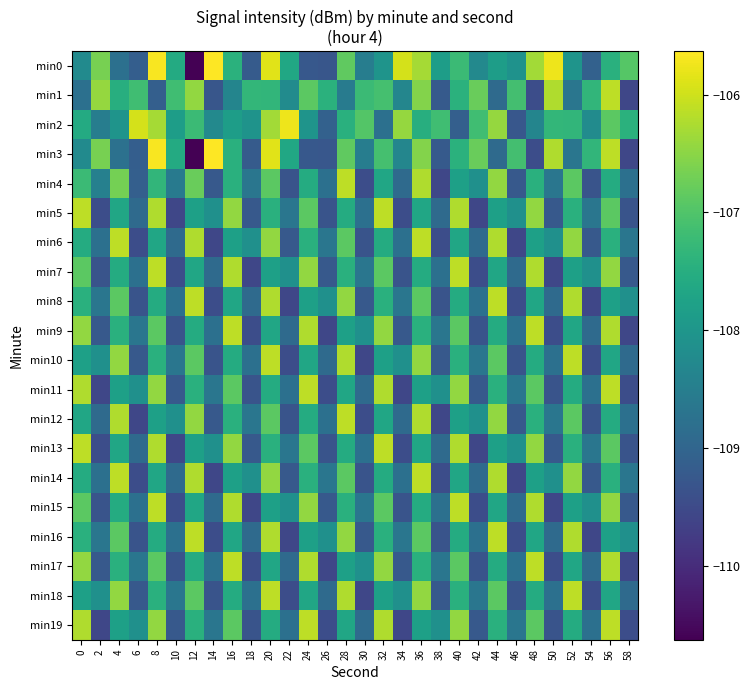

What is the greatest value displayed?

-105.6